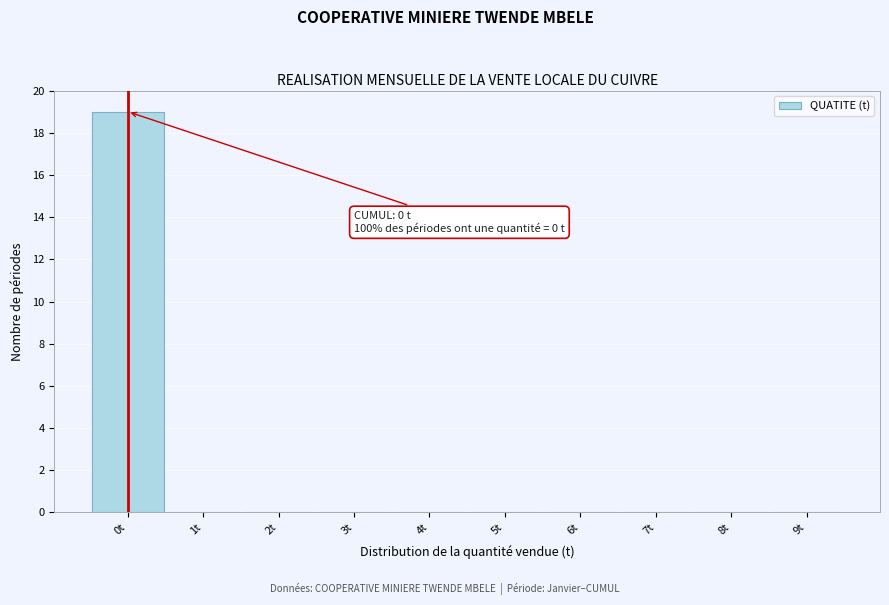

Over which range of the x-axis is the bar tallest?

-0.5 to 0.5